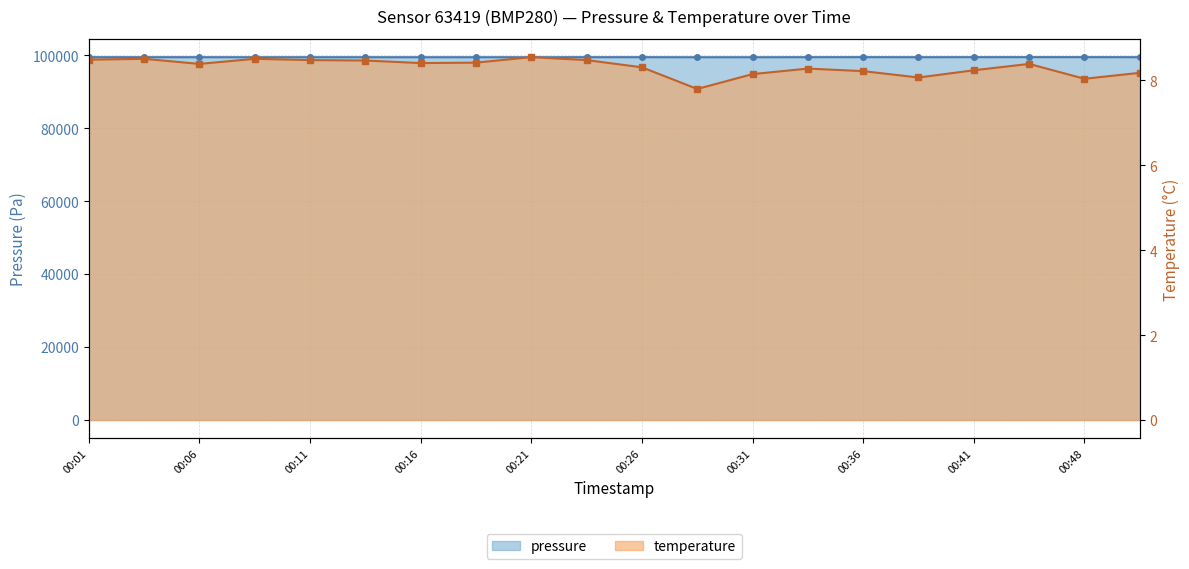

True or false: temperature and pressure cross at least once.

False